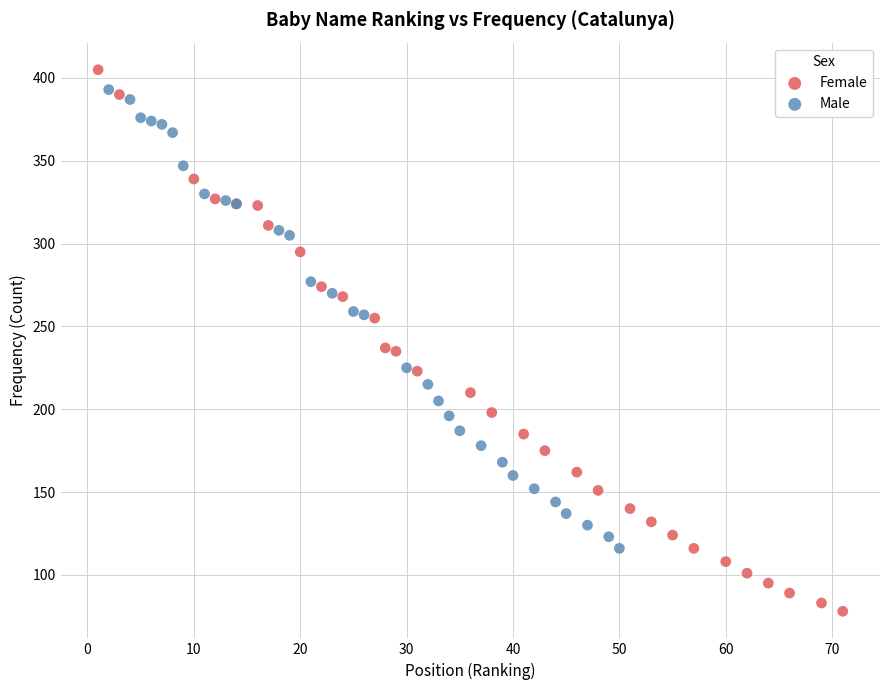

Which series reaches the minimum Y coordinate?

Female